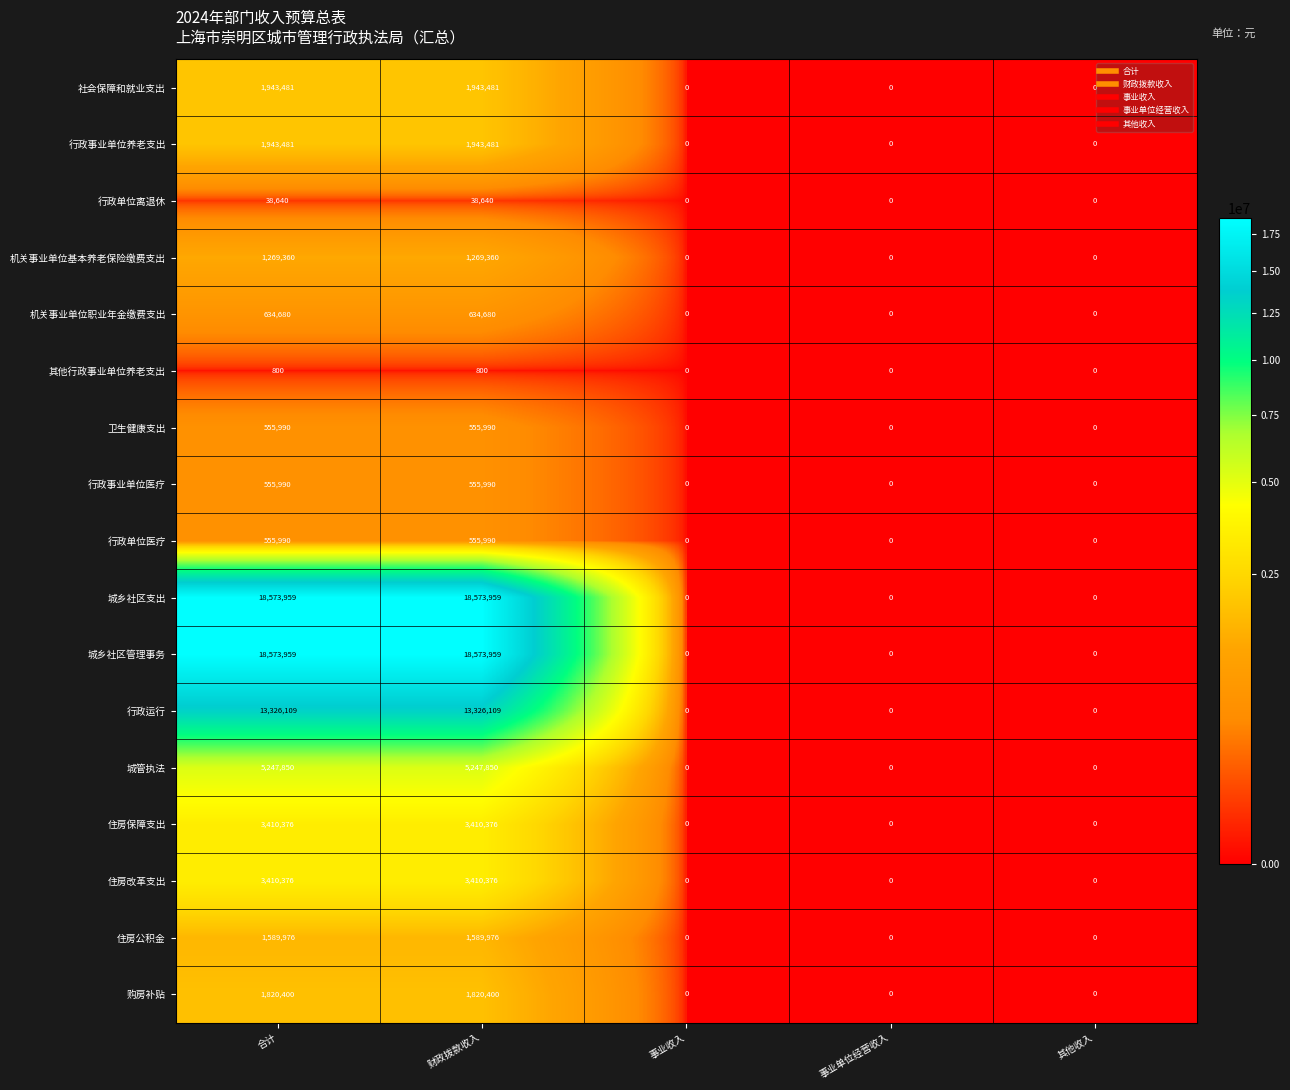

How many series are shown in this chart?

17